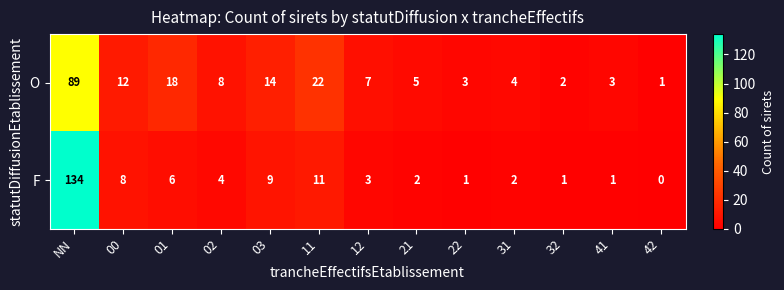

What is the average value of the F series?

14